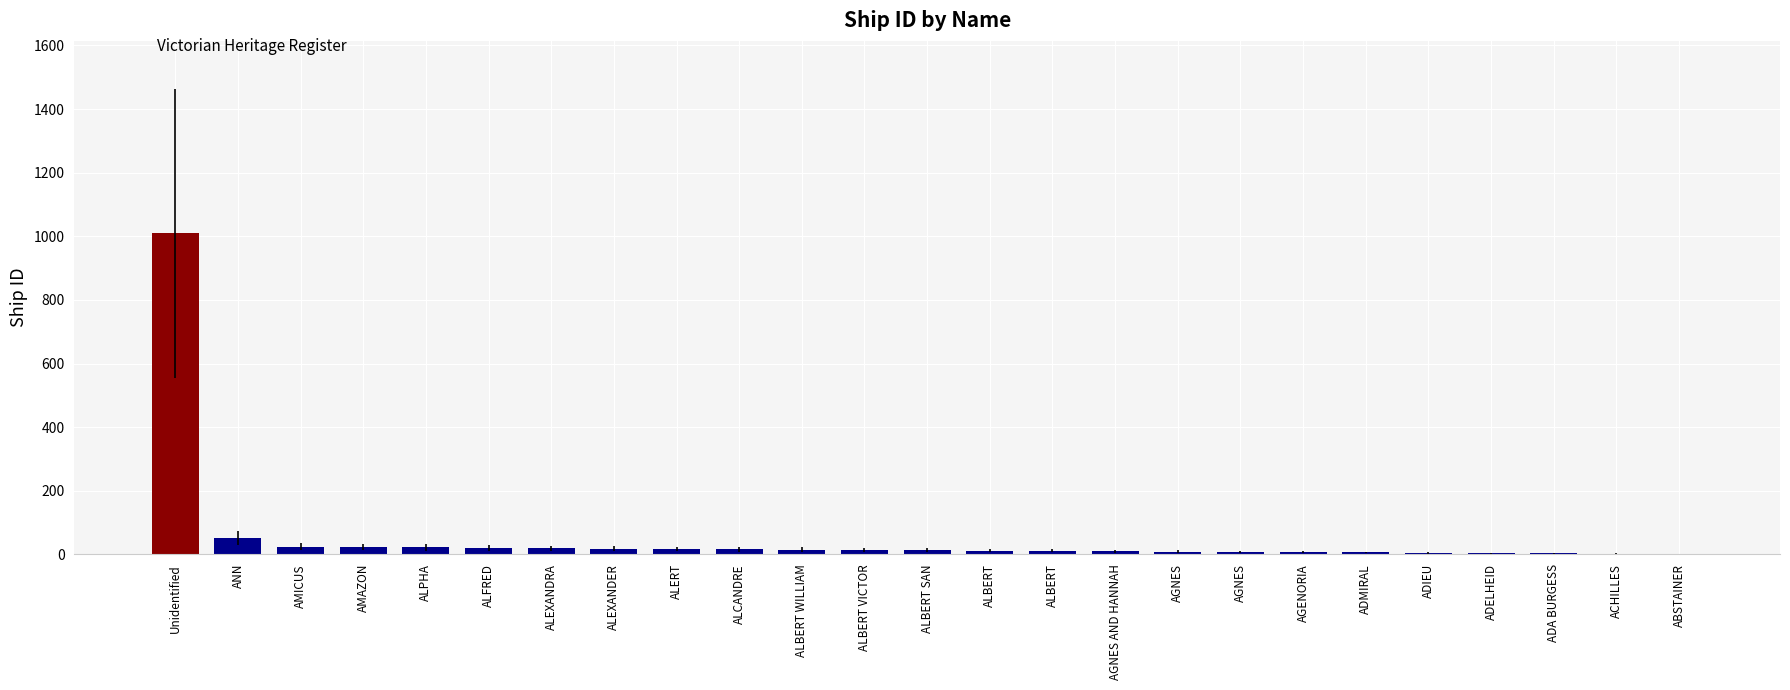

What is the difference between the maximum and second lowest values?

1007